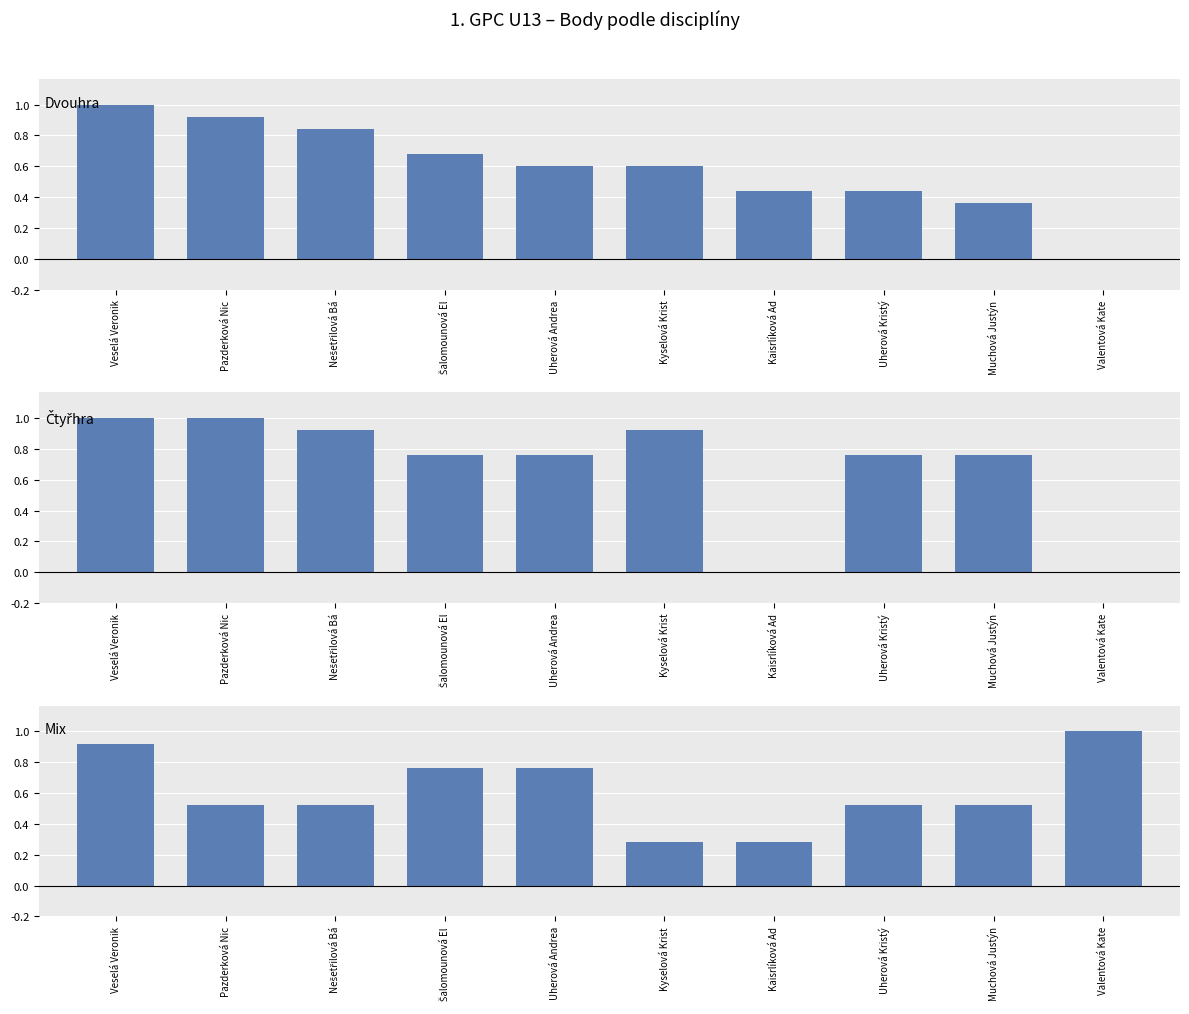

Read the Dvouhra value at Nešetřilová Bá.

126